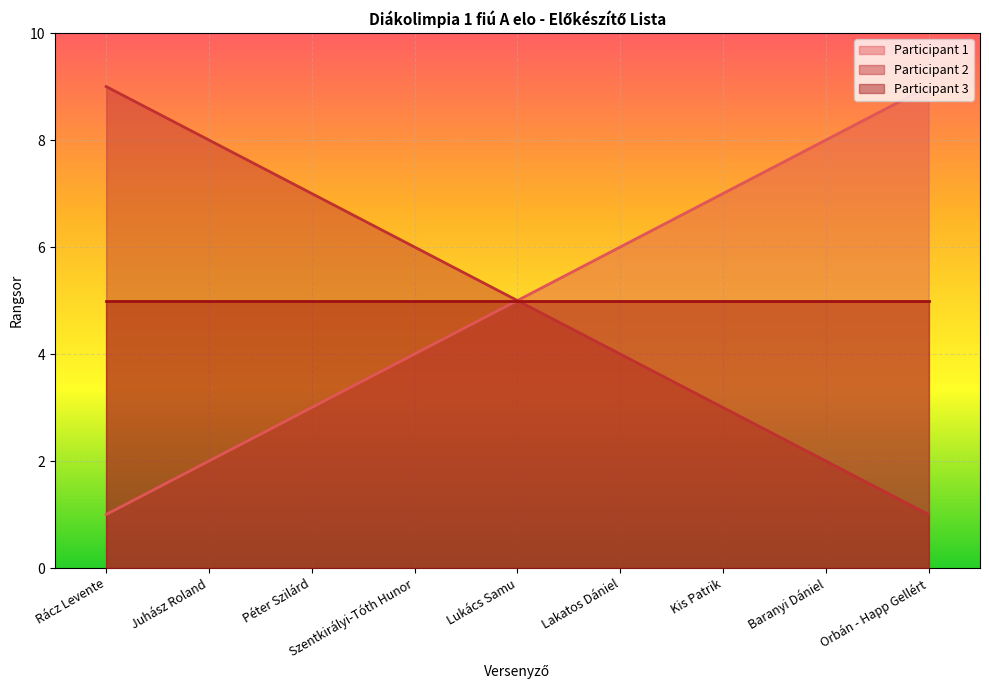

At Szentkirályi-Tóth Hunor, list the series in order from largest to smallest.

Participant 2, Participant 3, Participant 1